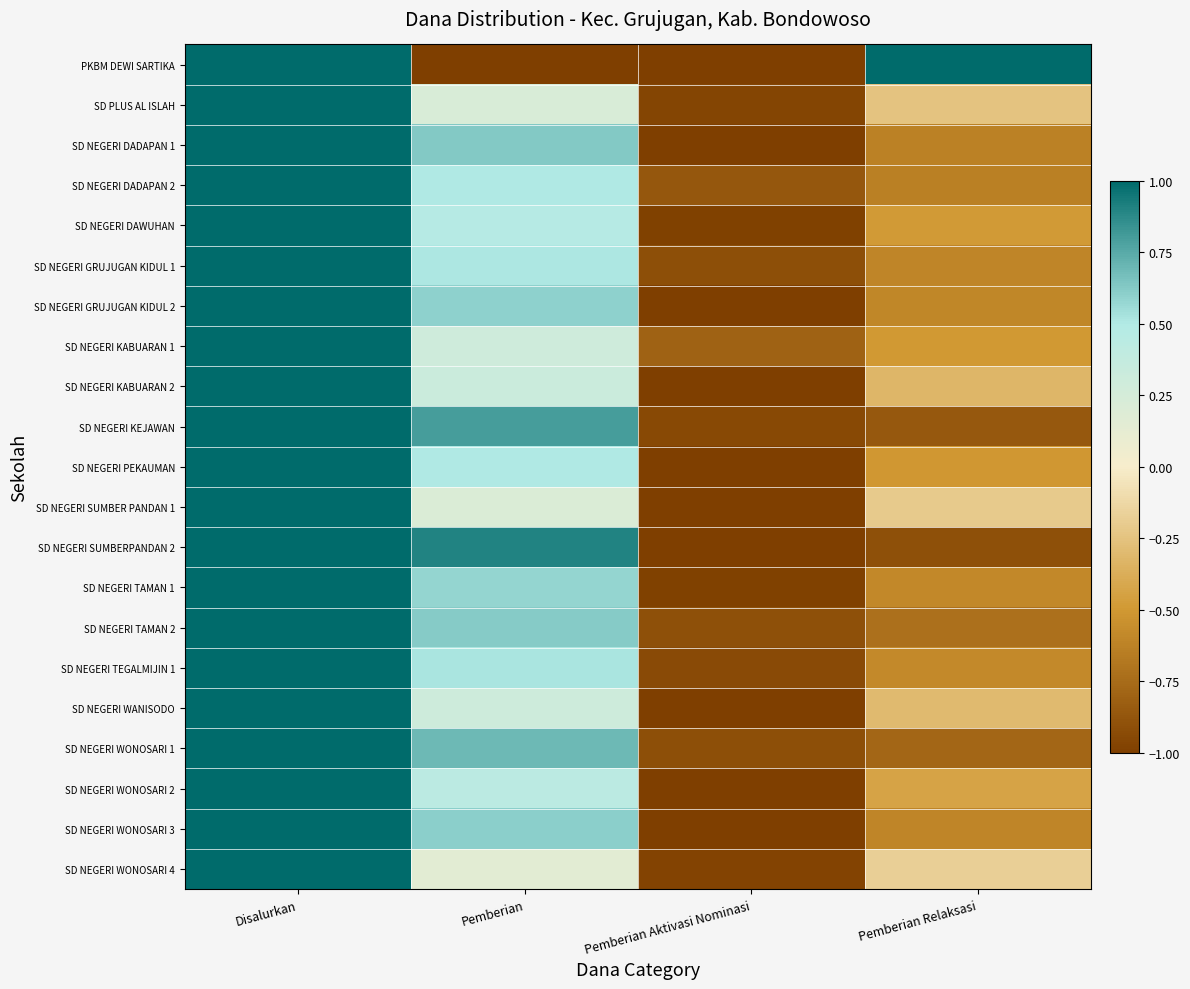

What is the difference between the highest and lowest values at Pemberian?

1.9